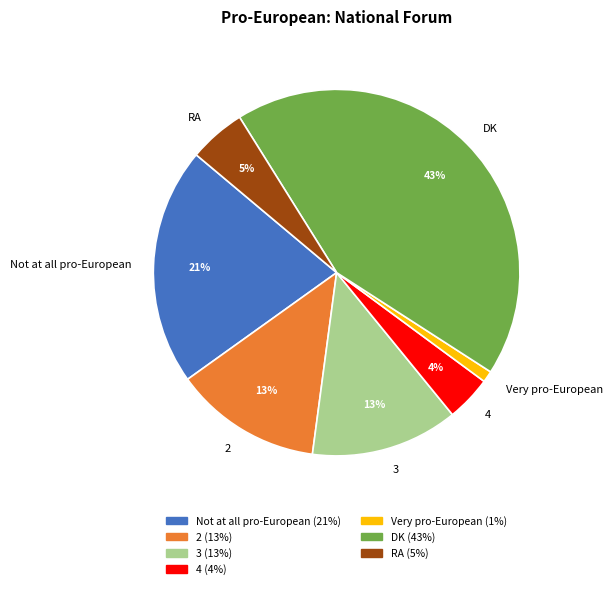

To the nearest percent, what percentage of the pie is Very pro-European?

1%